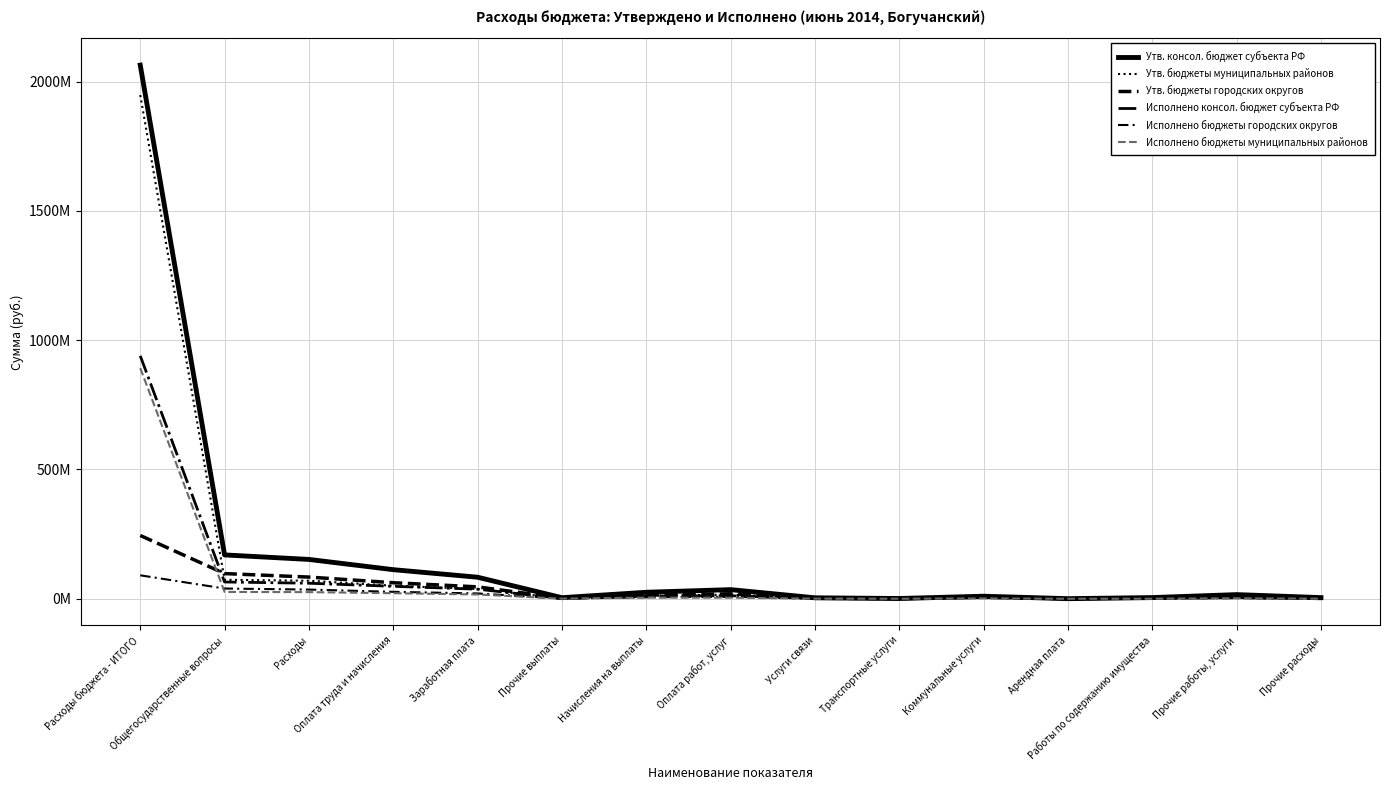

True or false: Исполнено бюджеты муниципальных районов has more than 2 interior local peaks.

True